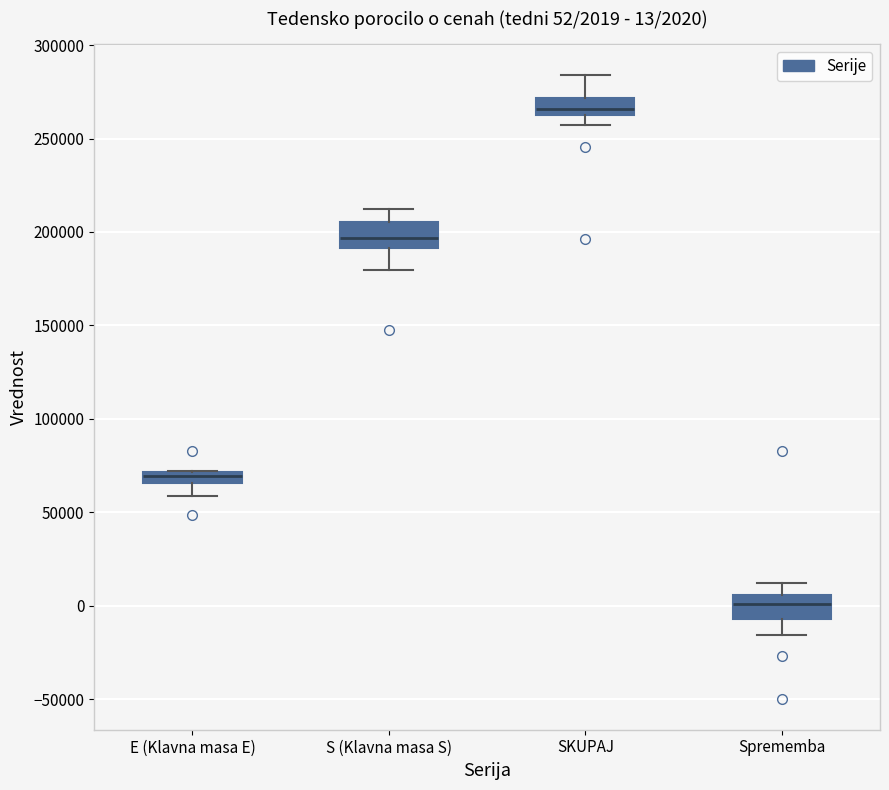

Which box has the lowest median line?

Sprememba